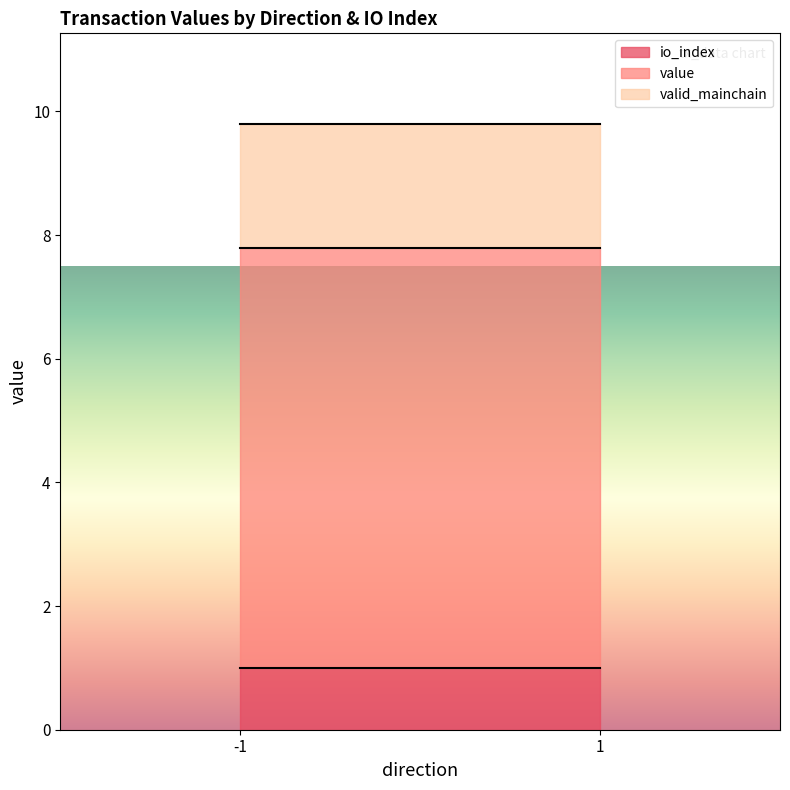

What is the maximum value shown in the chart?

6.8